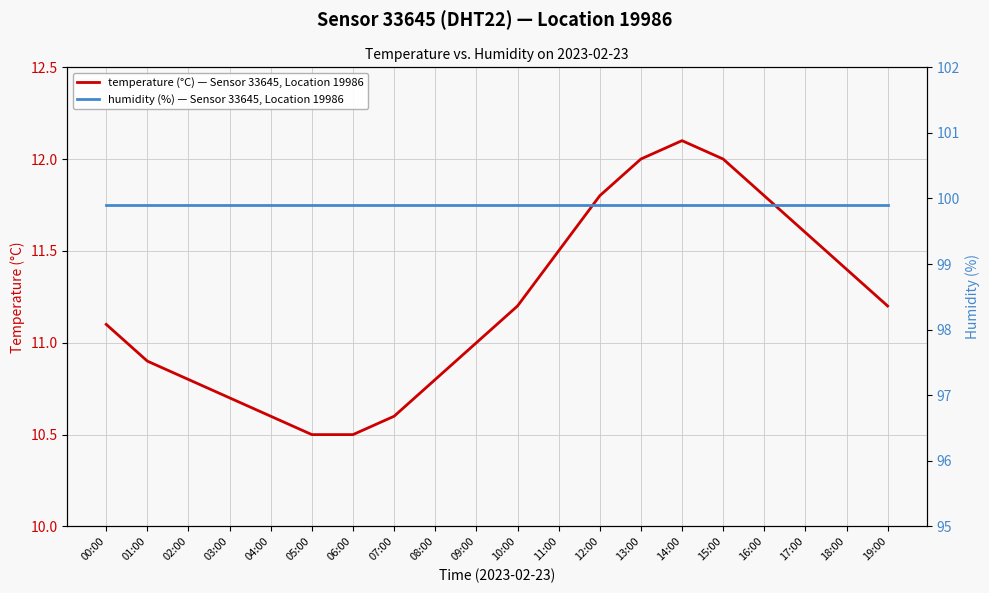

Is the value of temperature (°C) — Sensor 33645, Location 19986 at 15:00 greater than the value of humidity (%) — Sensor 33645, Location 19986 at 11:00?

No